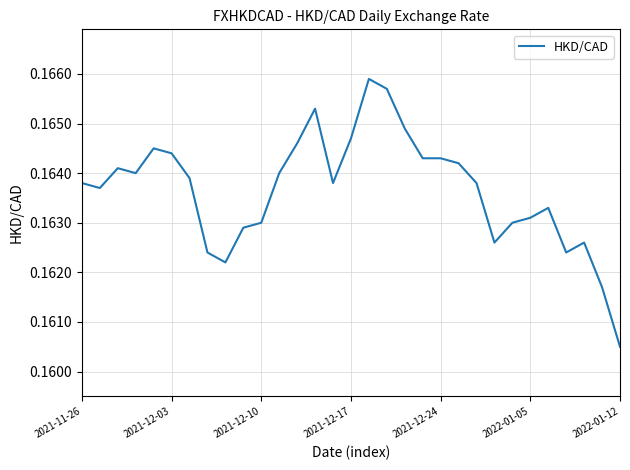

At which category does the chart reach its minimum across all series?

2022-01-12